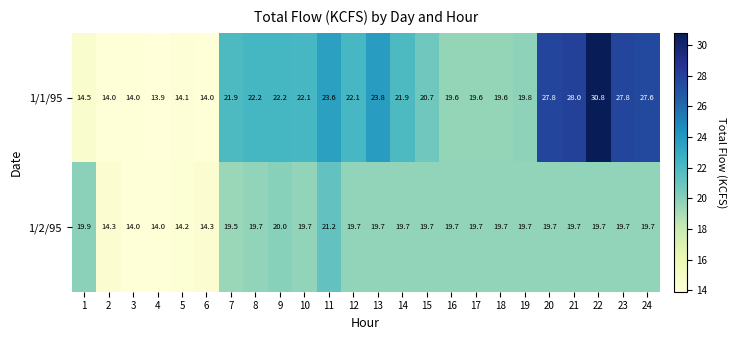

What is the difference between the maximum and minimum values in the 1/2/95 series?

7.2